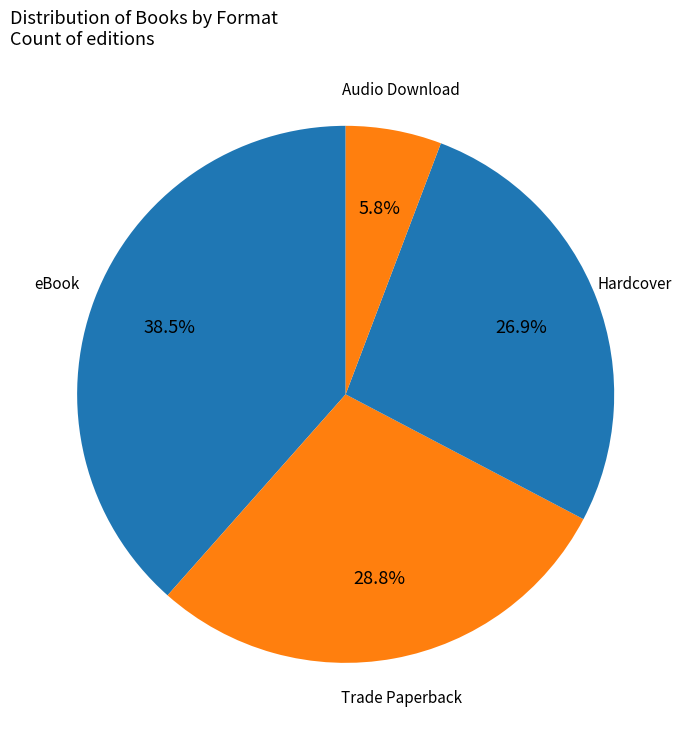

How many segments does this pie chart have?

4